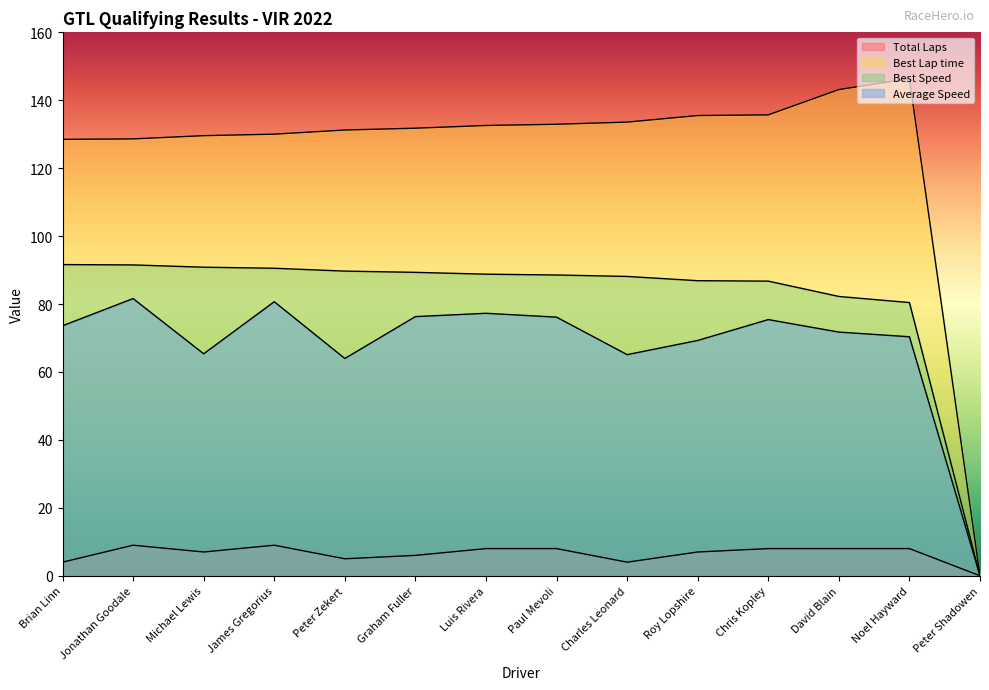

True or false: Best Lap time has more than 1 interior local peaks.

False